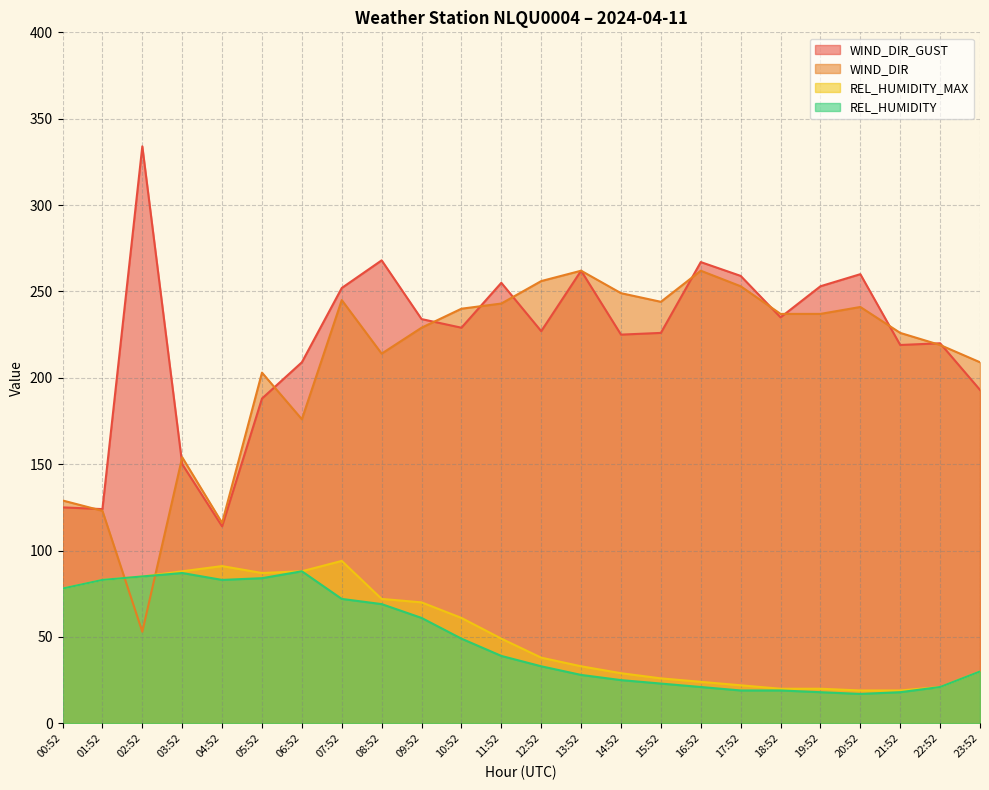

True or false: WIND_DIR_GUST has more than 0 points higher than both neighbors.

True